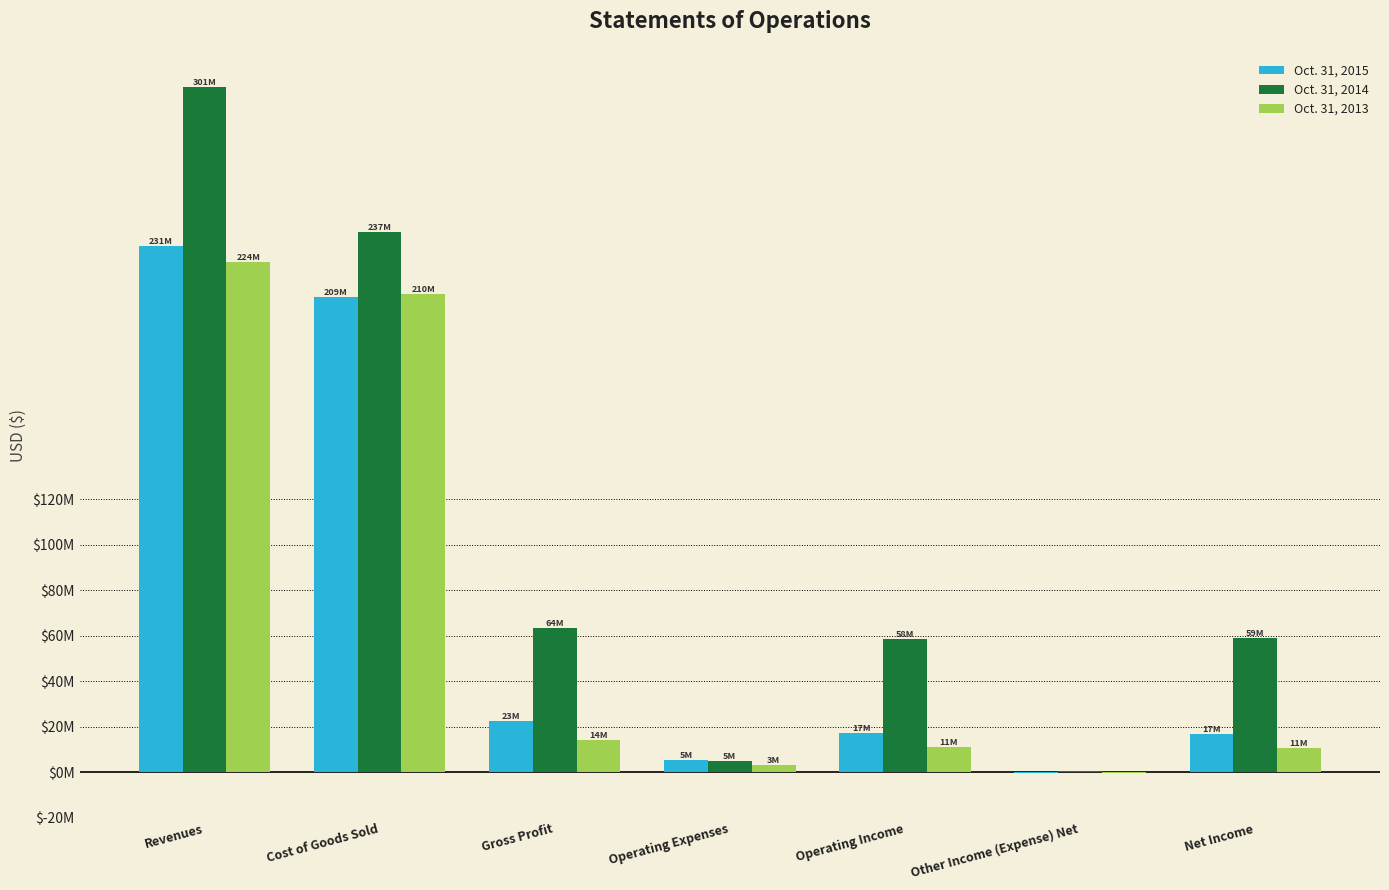

What are all the series names shown in the legend?

Oct. 31, 2015, Oct. 31, 2014, Oct. 31, 2013